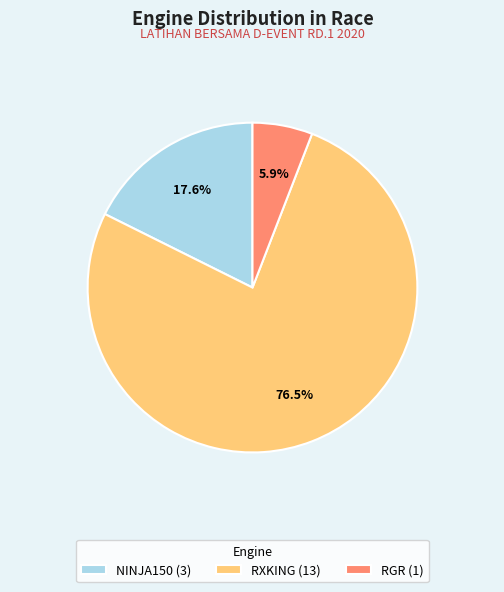

Which slice is the smallest?

RGR